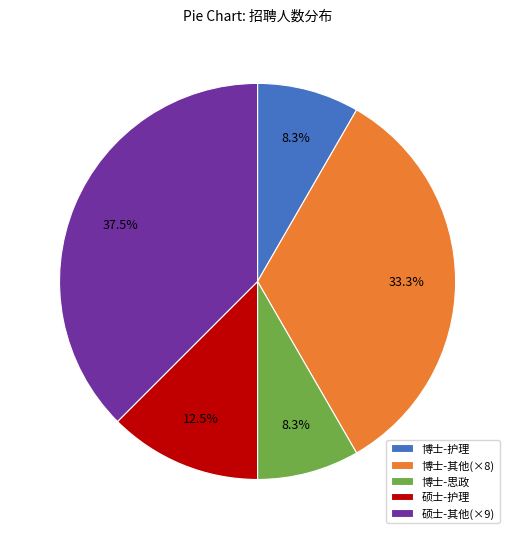

What is the largest slice in the pie chart?

硕士-其他(×9)